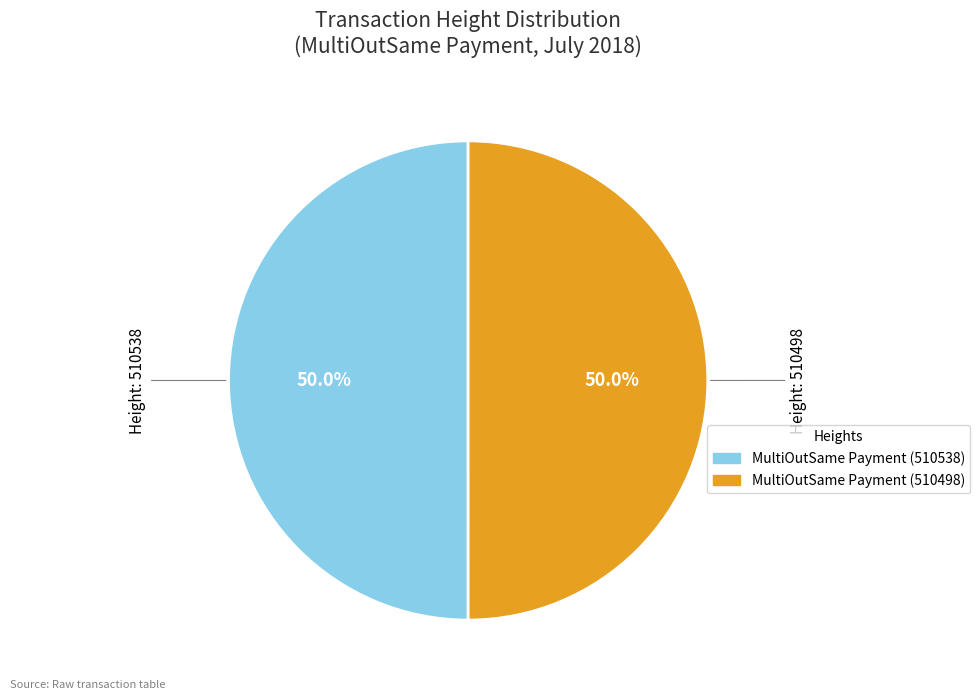

Rank the categories by value from highest to lowest.

510538, 510498